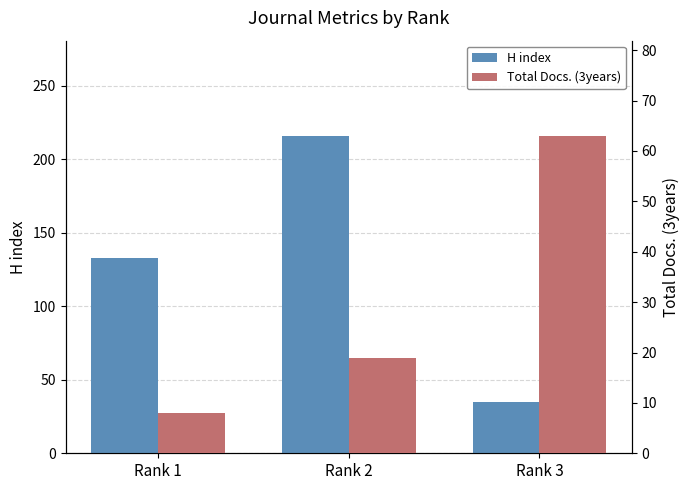

How many series are shown in this chart?

2